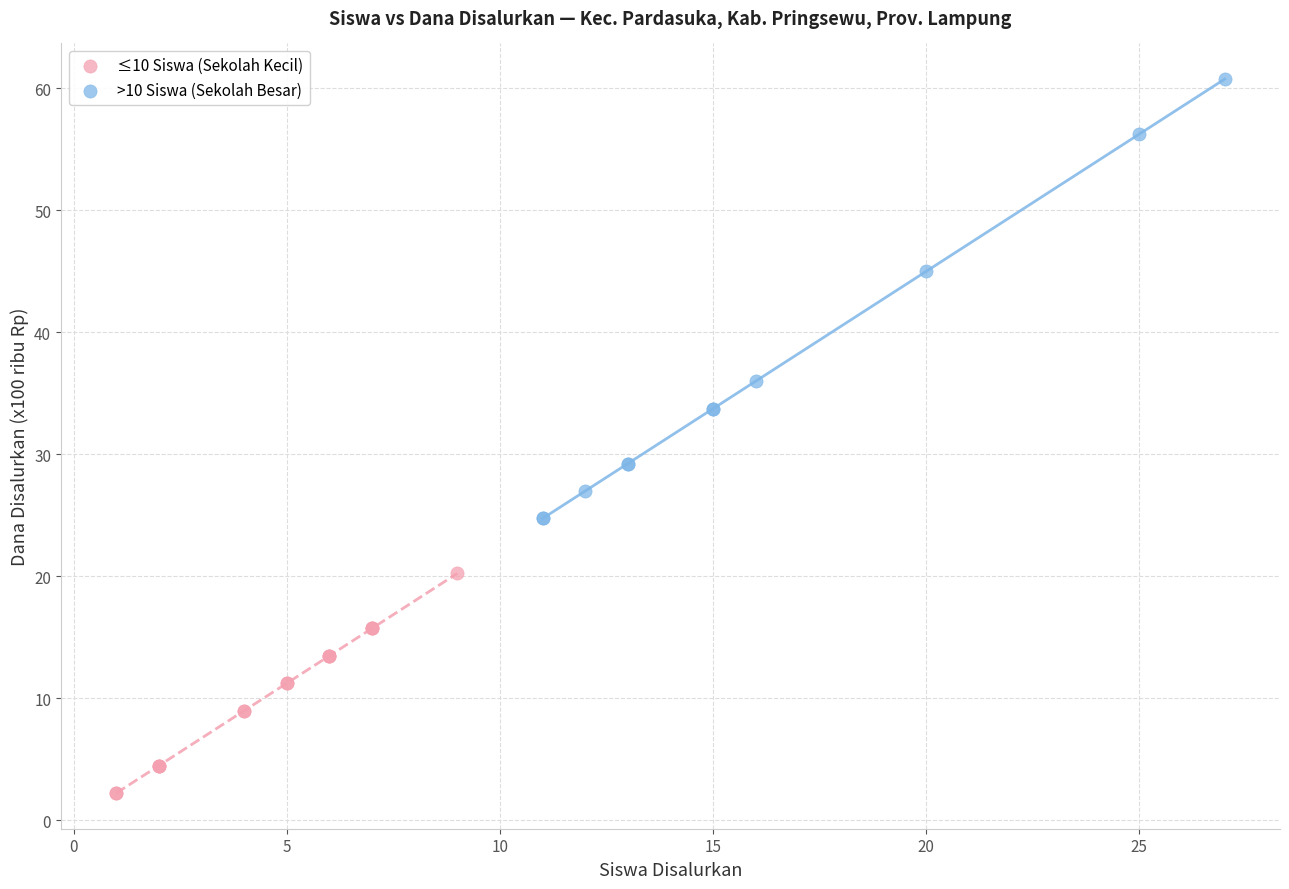

Which series has the widest spread of Y values?

>10 Siswa (Sekolah Besar)